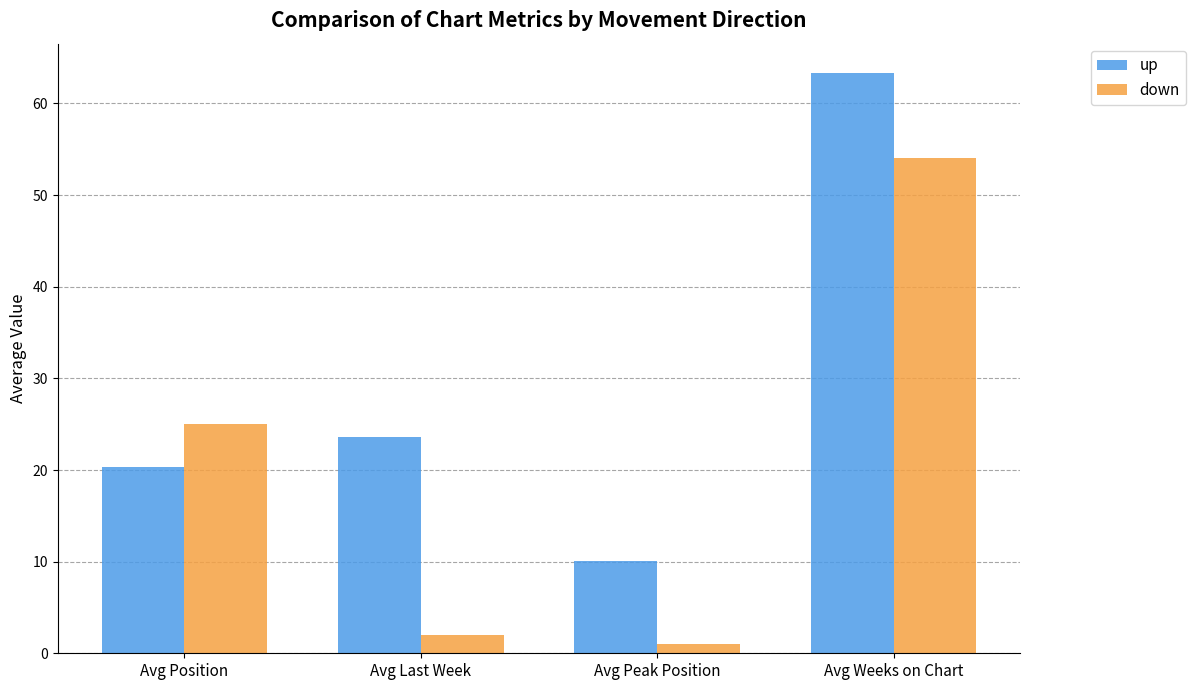

Which series changed the most between Avg Last Week and Avg Peak Position?

up